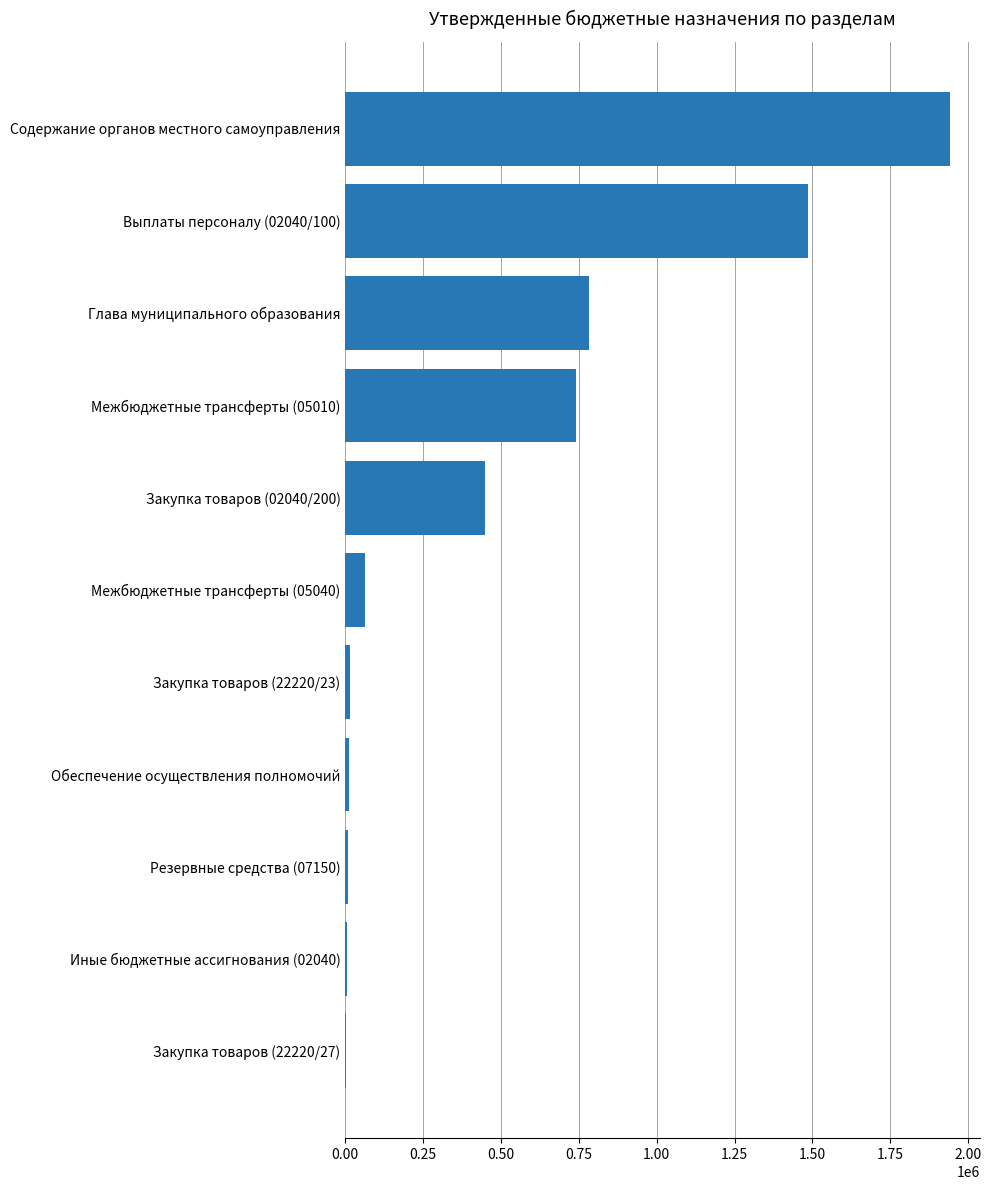

Is it true that the value at Закупка товаров (02040/200) is 117794?

False